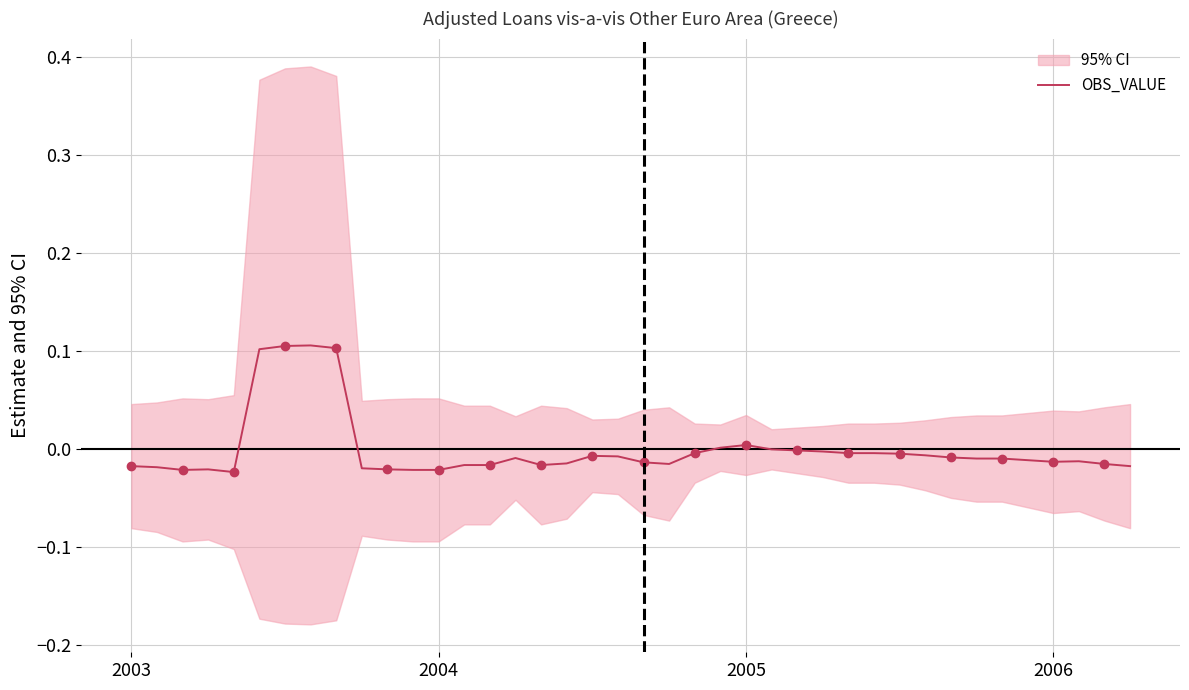

How many values are above zero?

6